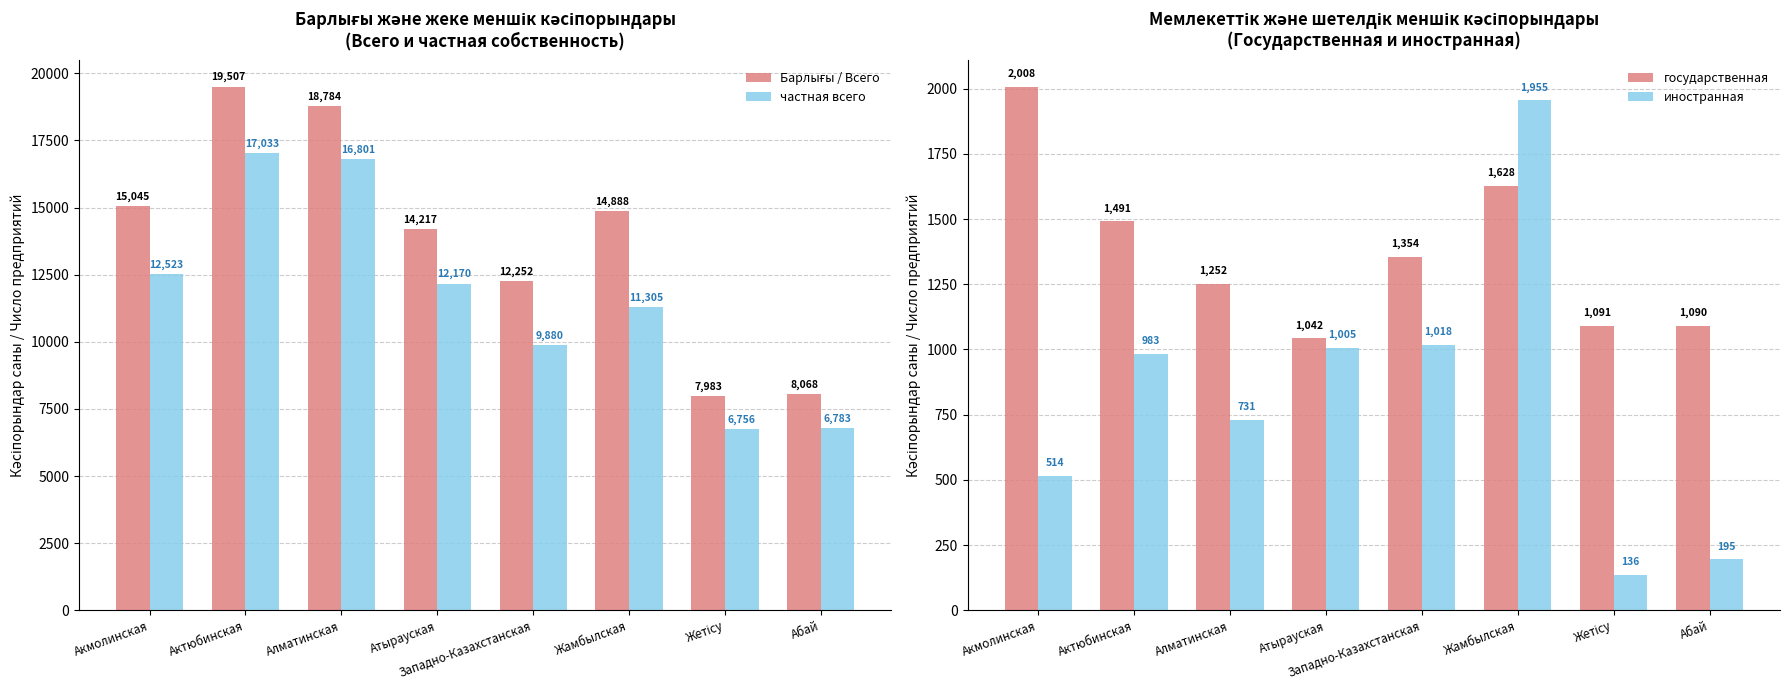

What is the difference between the иностранная values at Актюбинская and Жамбылская?

972